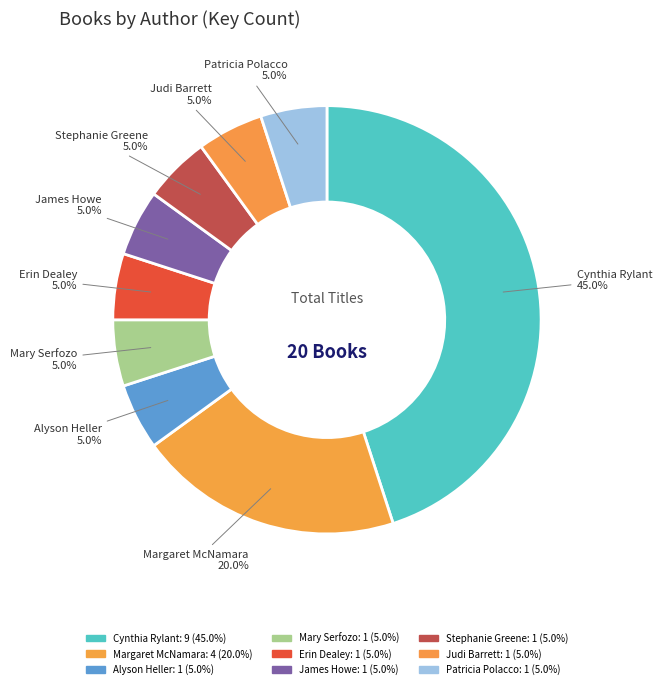

How many segments does this pie chart have?

9